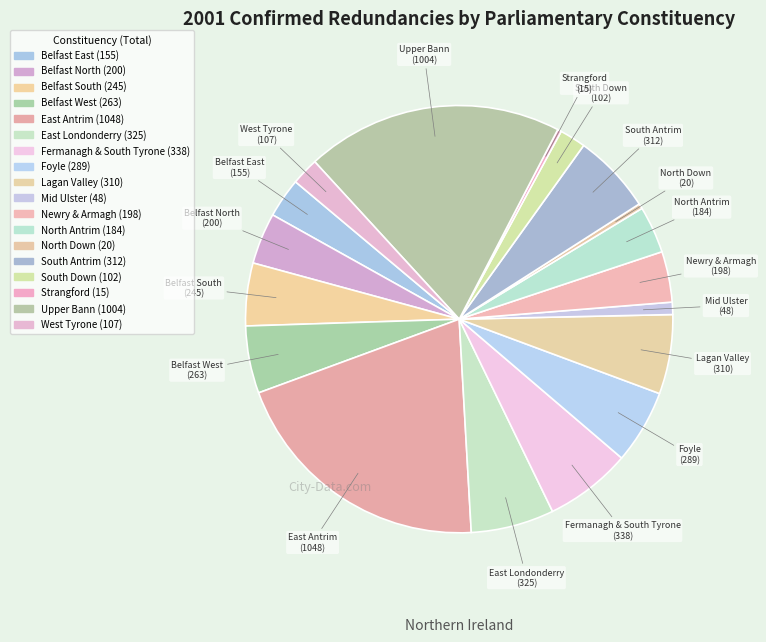

Is it true that Belfast West is 5% of the pie?

True